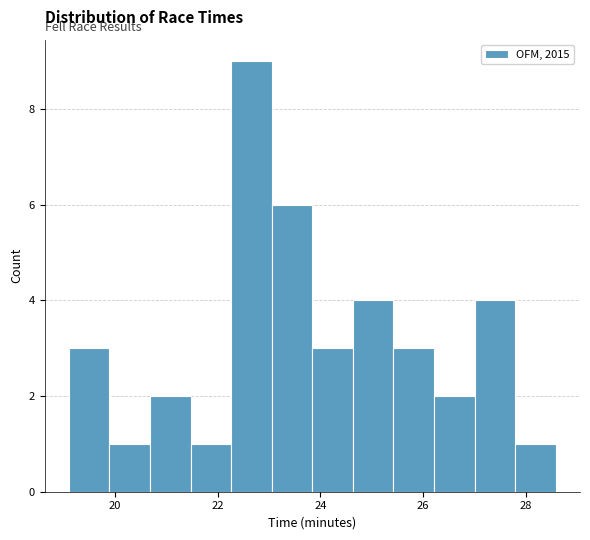

Read against the x-axis, roughly where is the centre of the tallest bar?

22.6